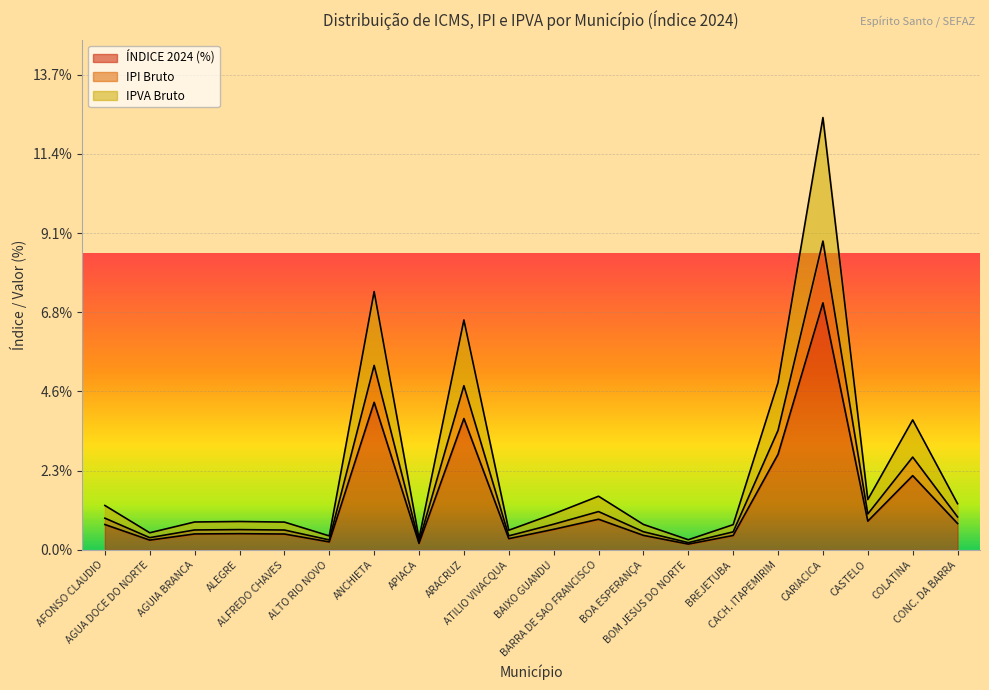

List the labels in order of ICMS Bruto value, largest first.

CARIACICA, ANCHIETA, ARACRUZ, CACH. ITAPEMIRIM, COLATINA, BARRA DE SAO FRANCISCO, CASTELO, CONC. DA BARRA, AFONSO CLAUDIO, BAIXO GUANDU, ALEGRE, AGUIA BRANCA, ALFREDO CHAVES, BOA ESPERANÇA, BREJETUBA, ATILIO VIVACQUA, AGUA DOCE DO NORTE, ALTO RIO NOVO, APIACA, BOM JESUS DO NORTE